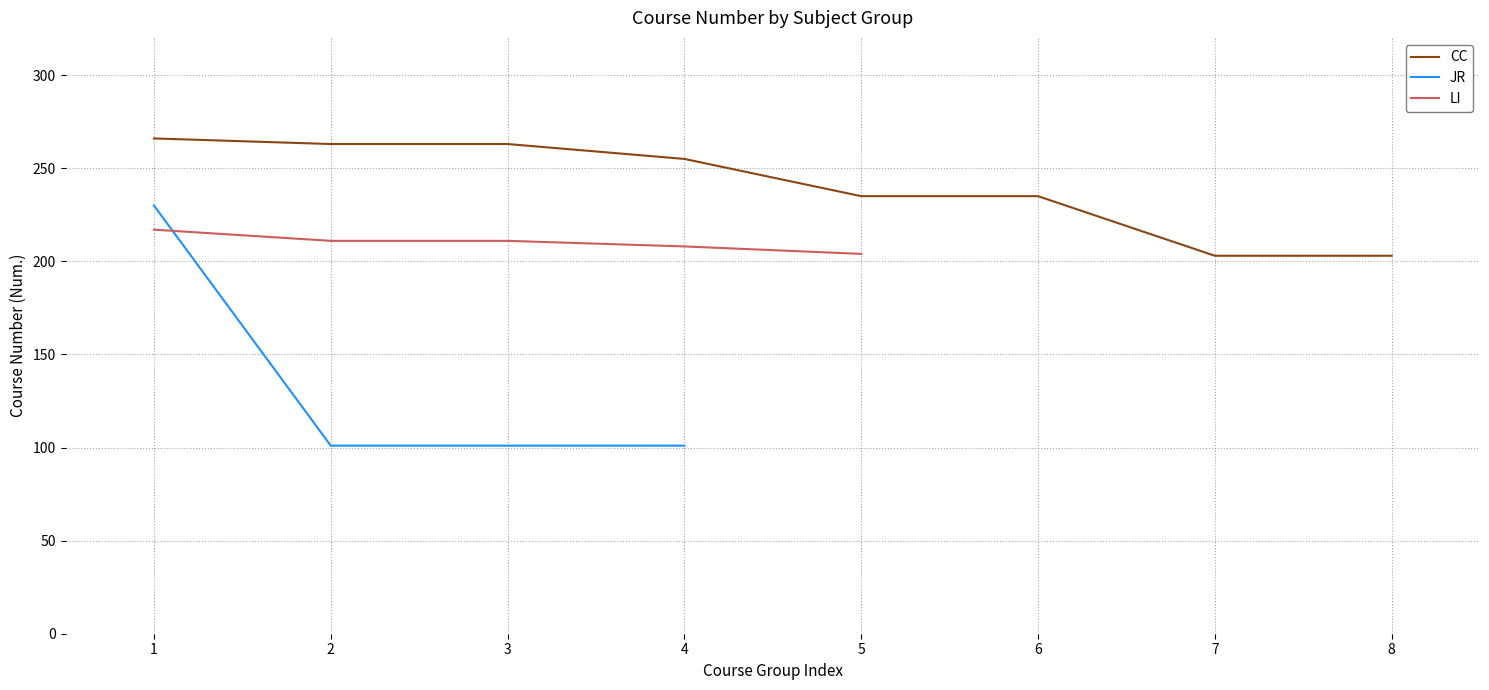

At which label does CC reach its minimum?

7